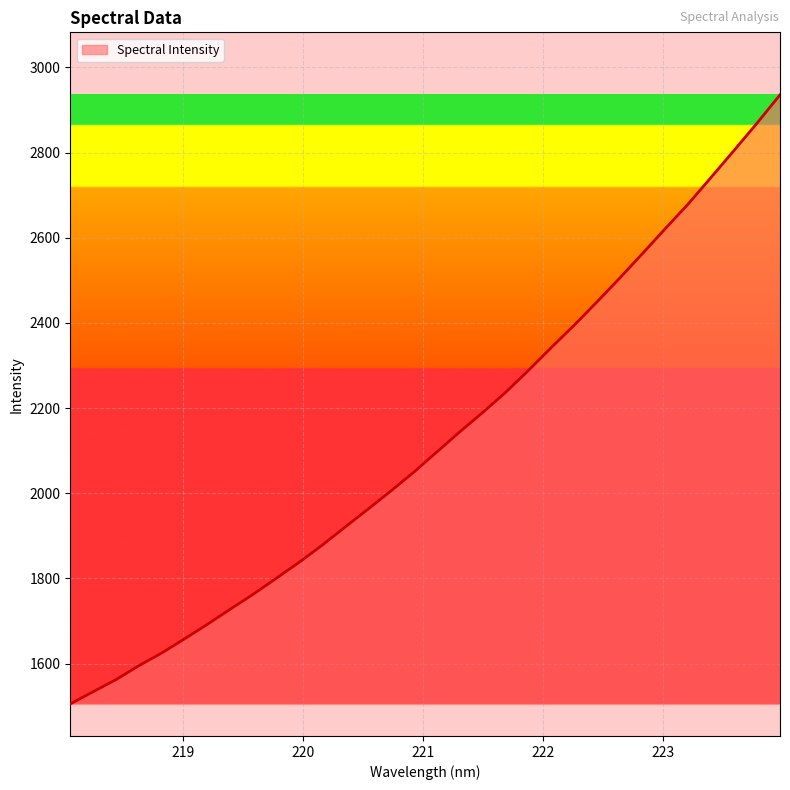

What is the difference between the maximum and minimum values?

1429.9